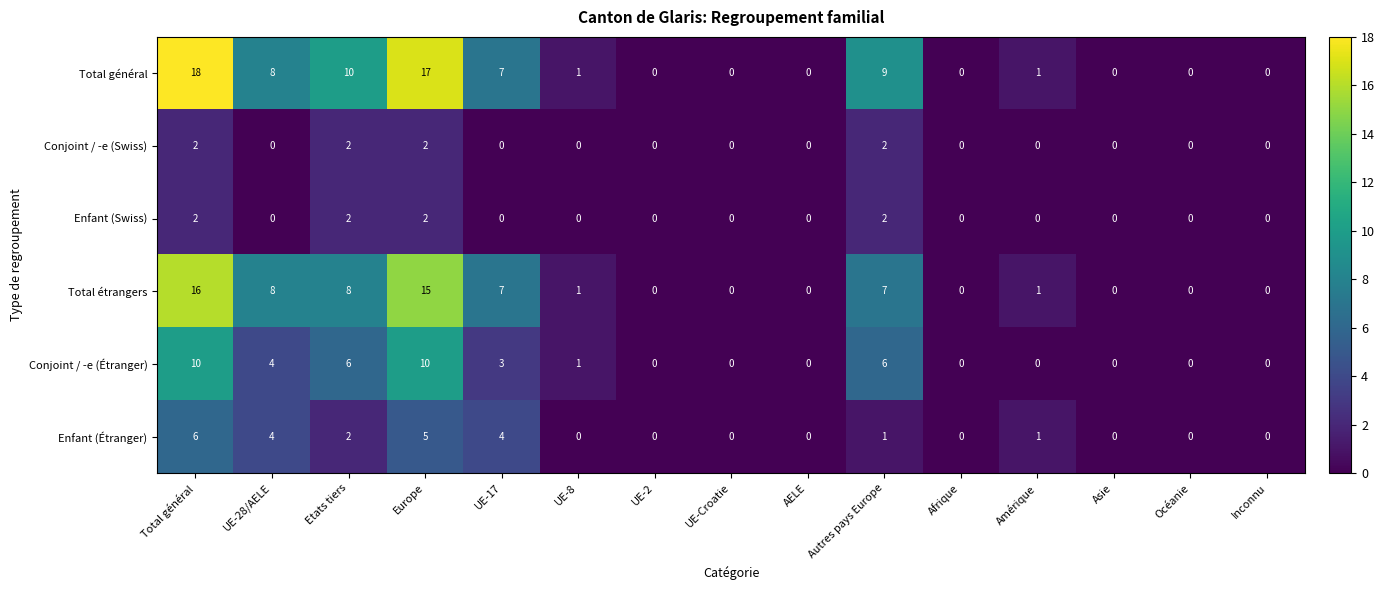

What is the difference between the maximum and minimum values in the Total étrangers series?

16